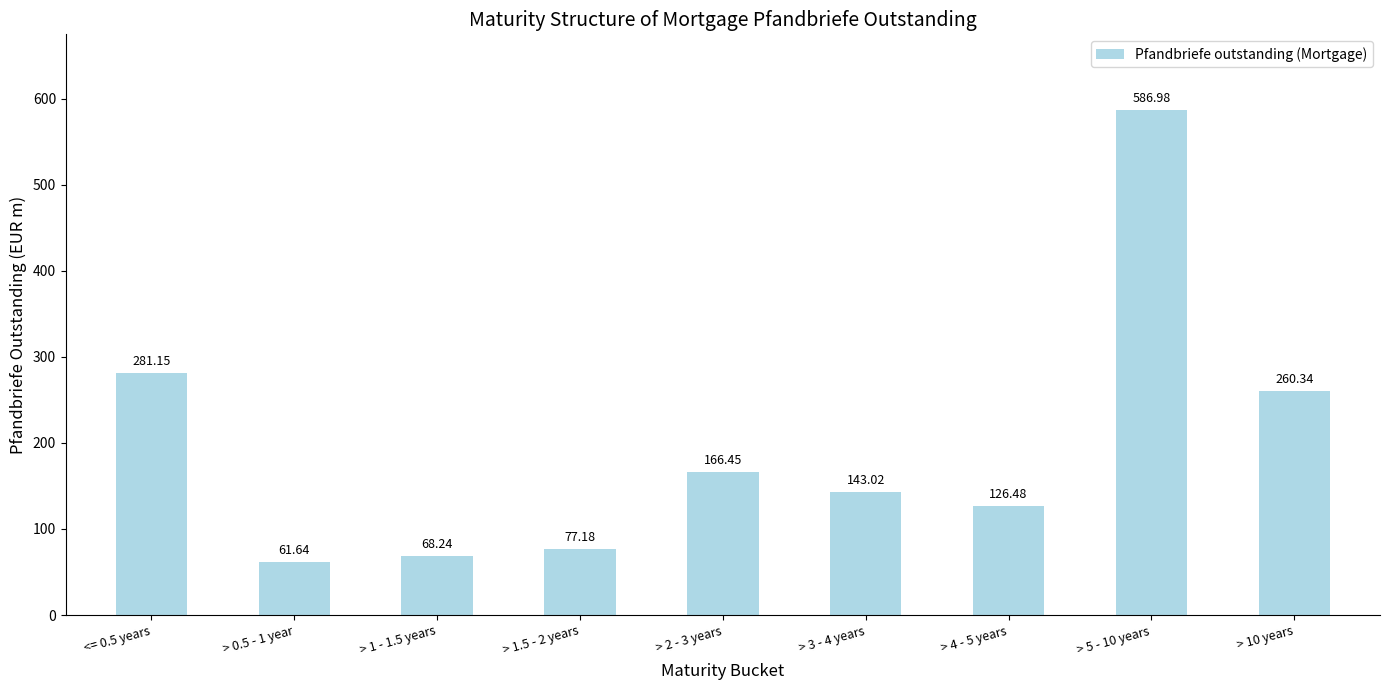

List the labels in order of value, largest first.

> 5 - 10 years, <= 0.5 years, > 10 years, > 2 - 3 years, > 3 - 4 years, > 4 - 5 years, > 1.5 - 2 years, > 1 - 1.5 years, > 0.5 - 1 year